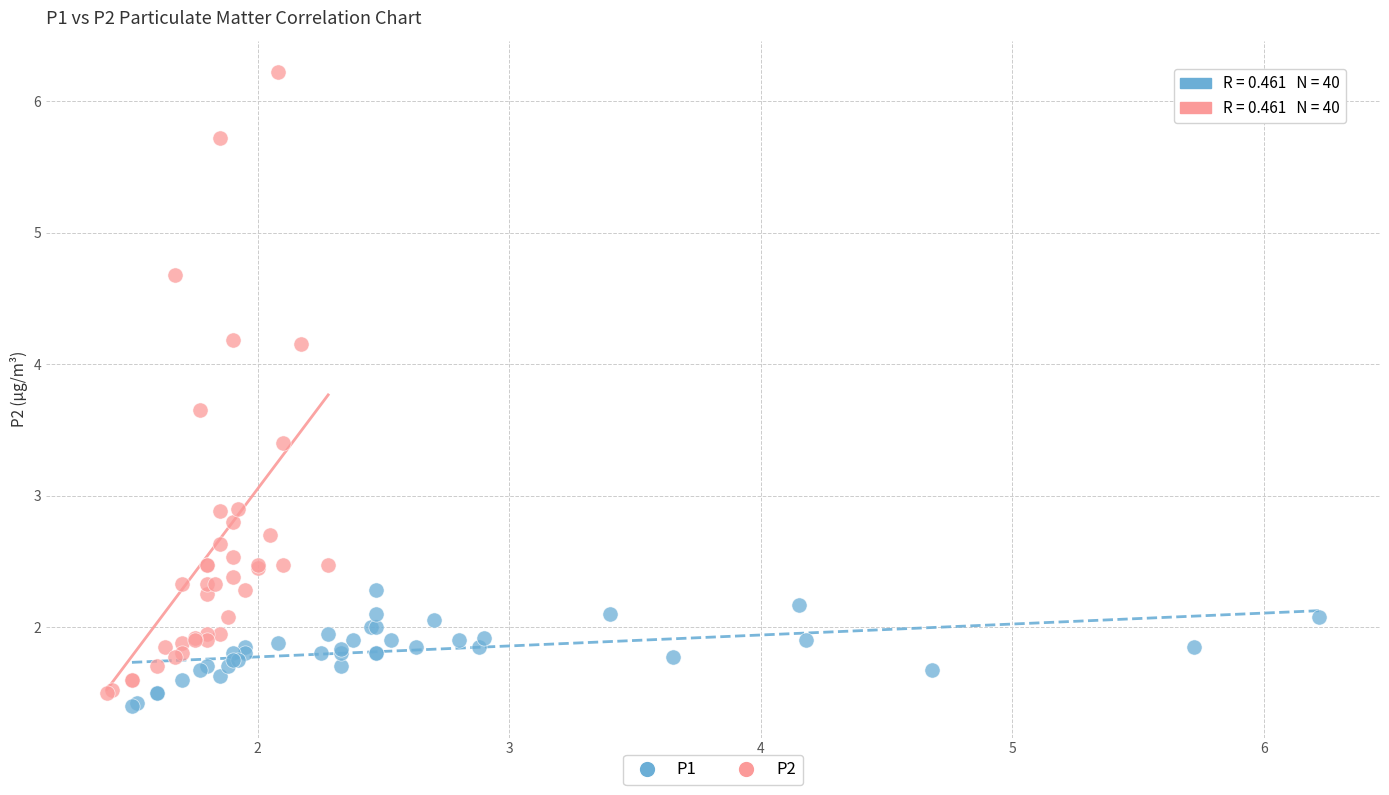

Which series contains the highest Y value?

P2